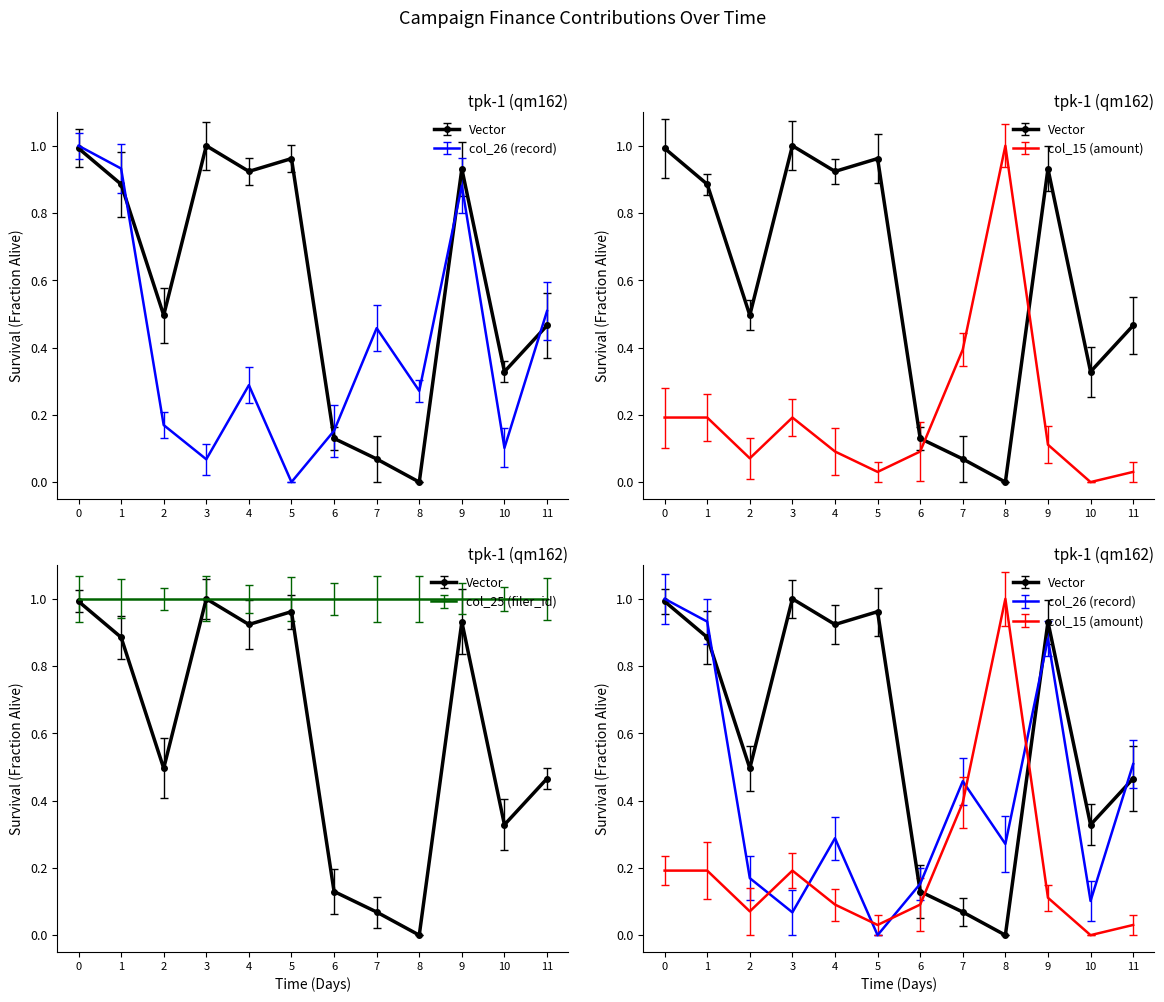

The value of col_26 (record) at 6 is 0.2. True or false?

True